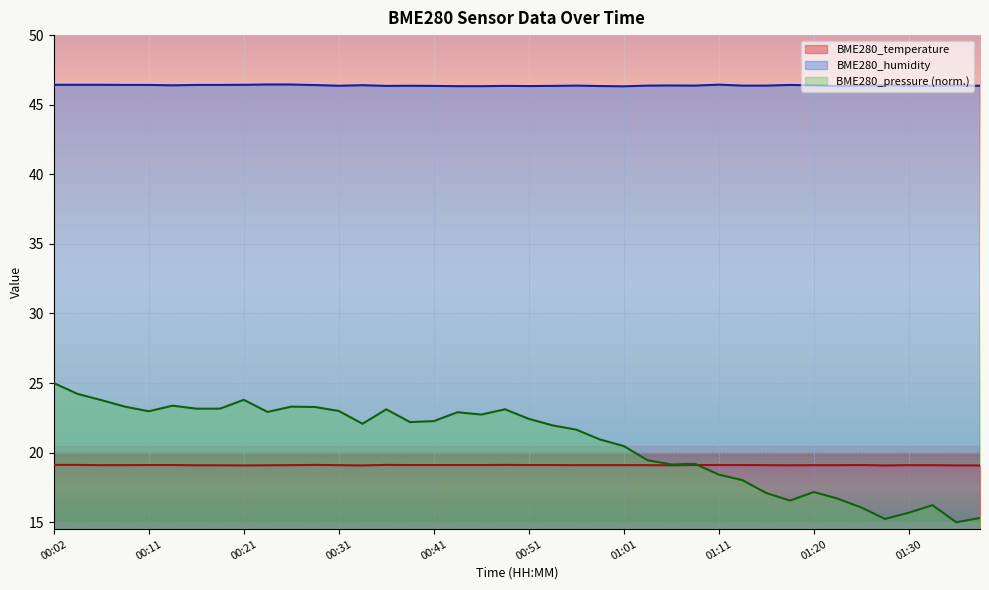

Rank the series at 00:56 from lowest to highest value.

BME280_temperature, BME280_pressure, BME280_humidity